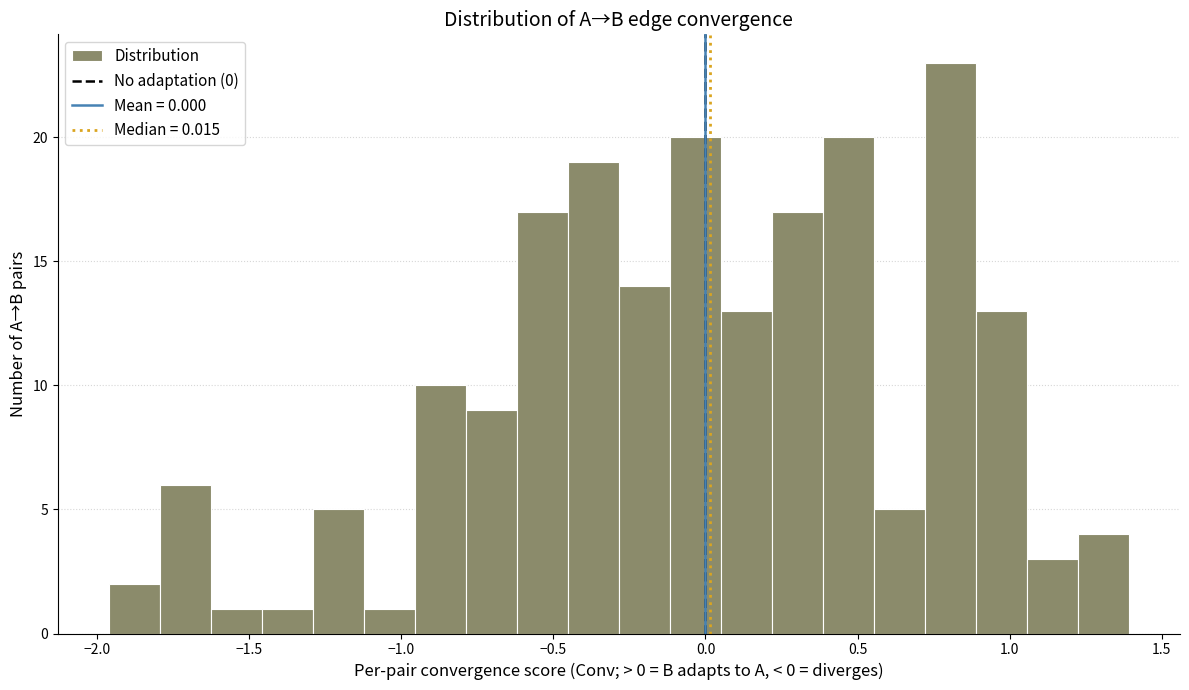

Read against the x-axis, roughly where is the centre of the tallest bar?

0.80